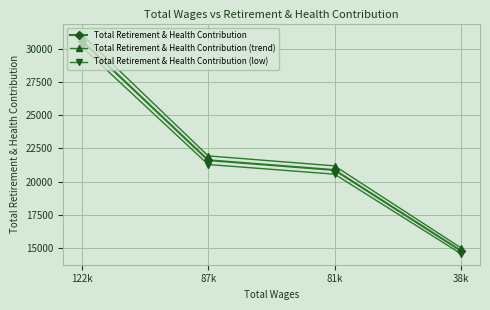

True or false: Total Retirement & Health Contribution (trend) has more than 1 points higher than both neighbors.

False